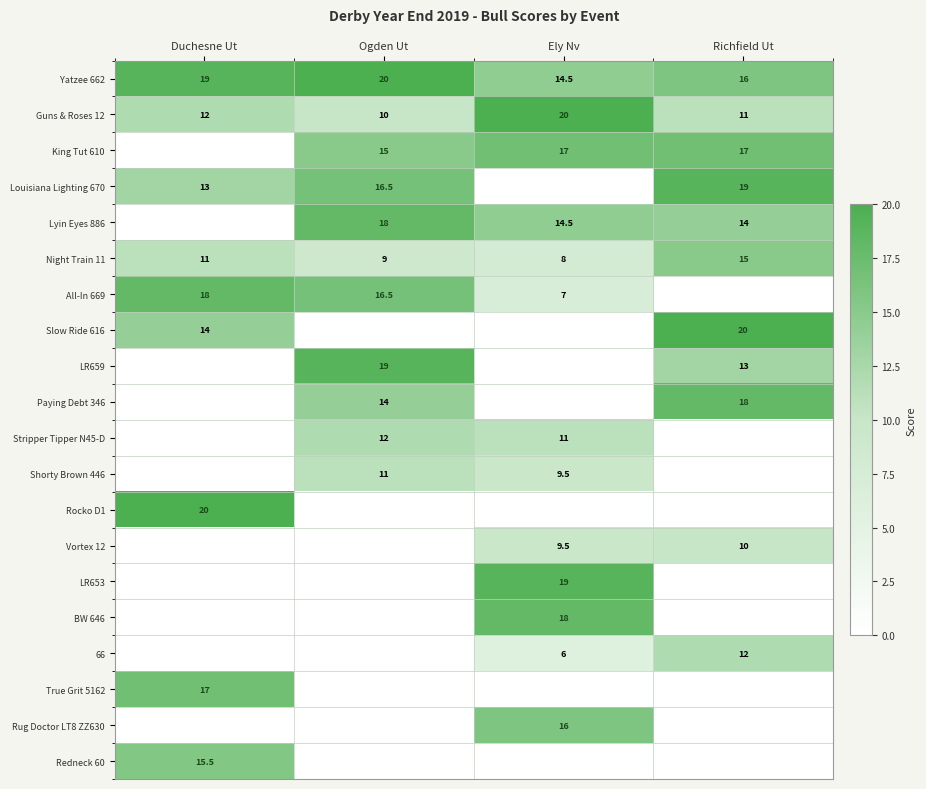

Which label corresponds to the smallest value in the chart?

Duchesne Ut